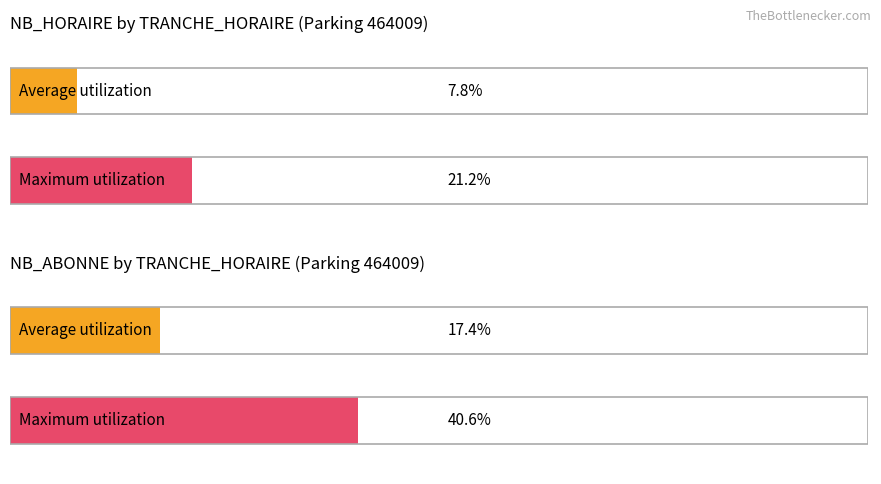

The NB_ABONNE series shows -70 at 21. True or false?

False